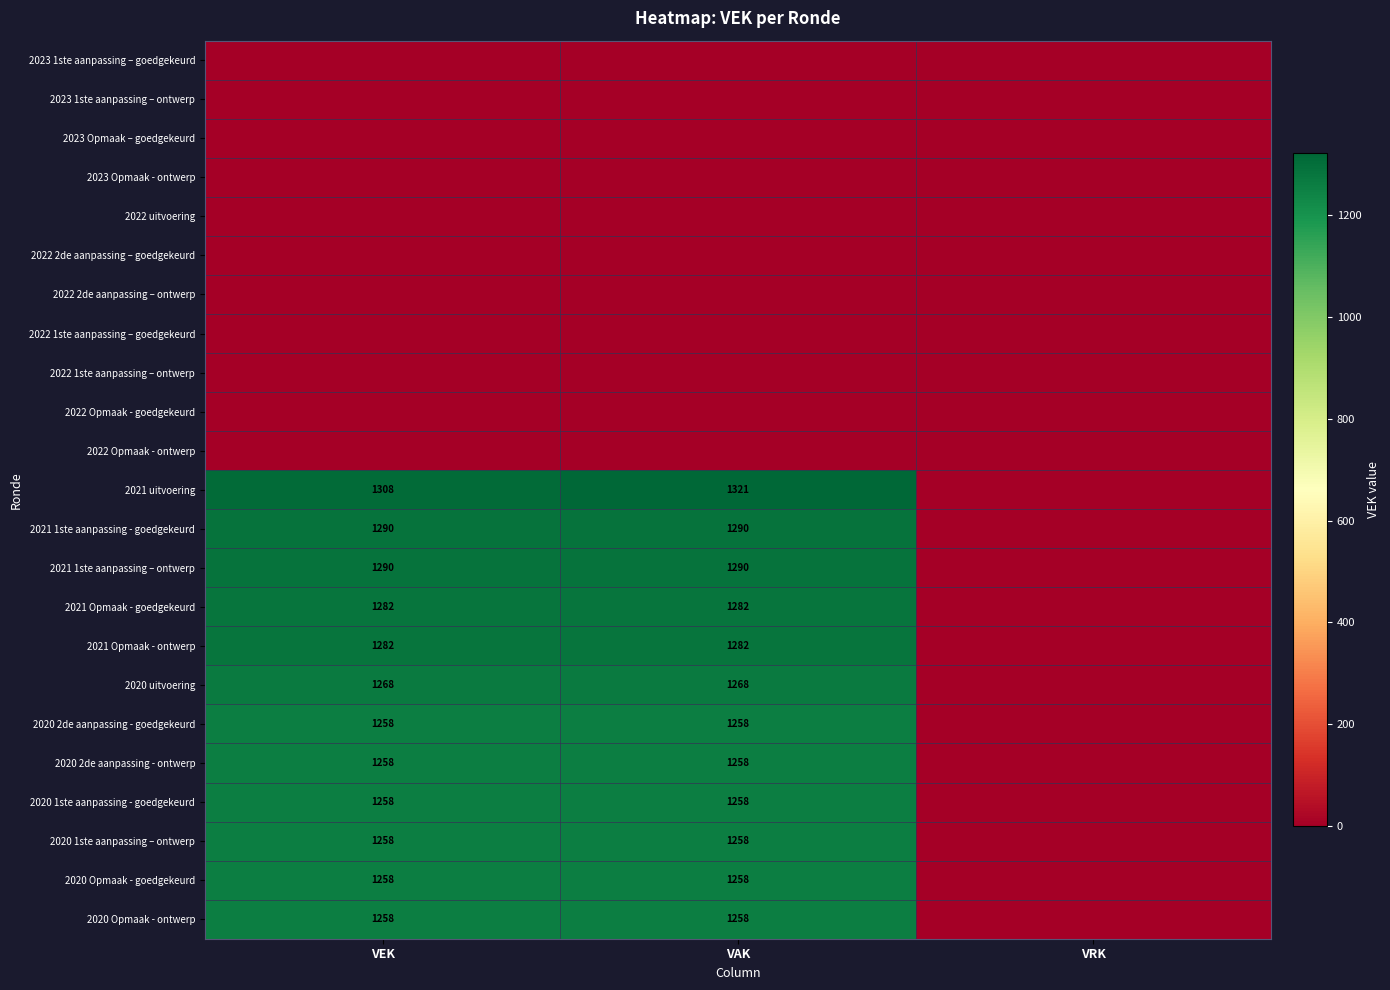

What is the total value across all series at VAK?

15281